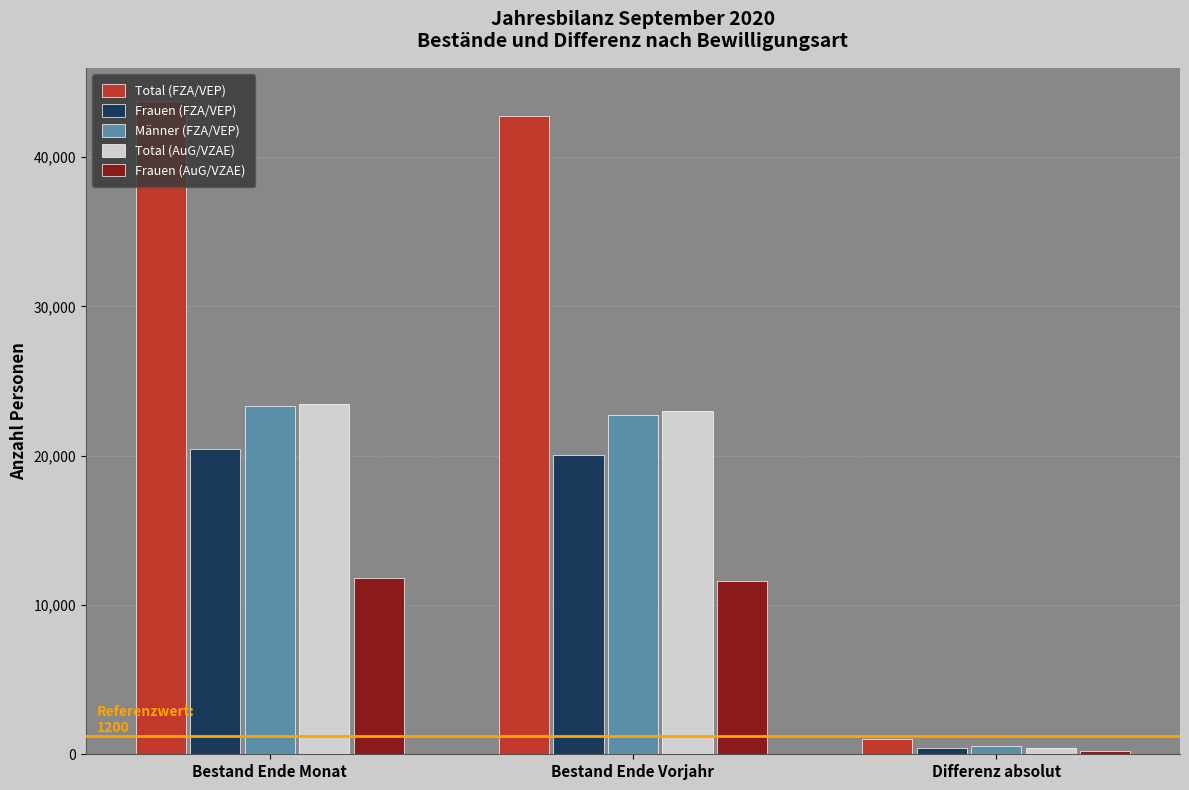

Which category has the highest value in the Frauen (FZA/VEP) series?

Bestand Ende Monat